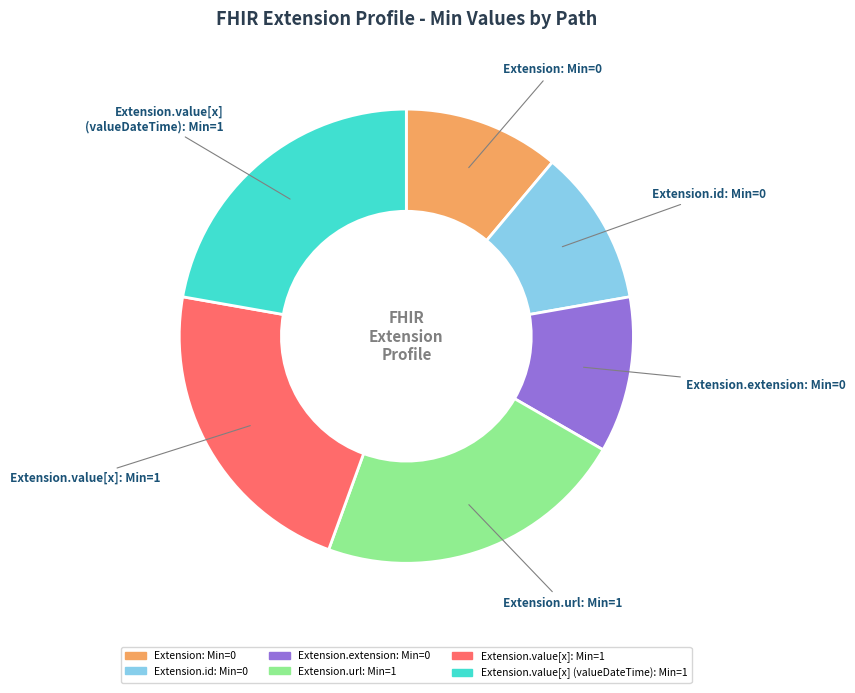

How many slices are in this pie chart?

6